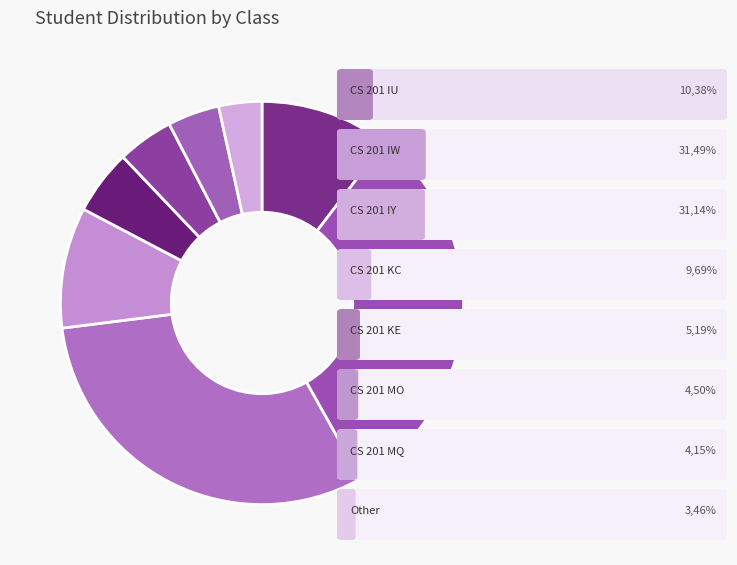

Count the number of slices in the pie.

8